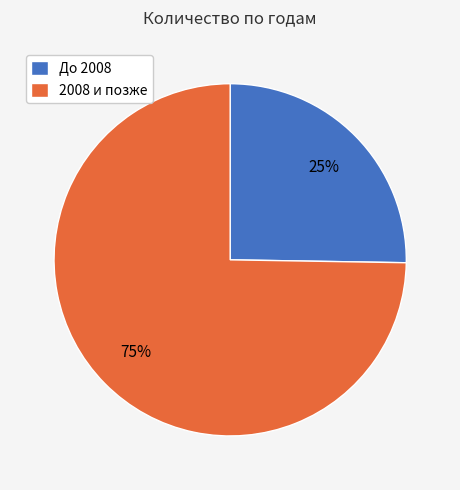

Which has a higher value, 2008 и позже or До 2008?

2008 и позже